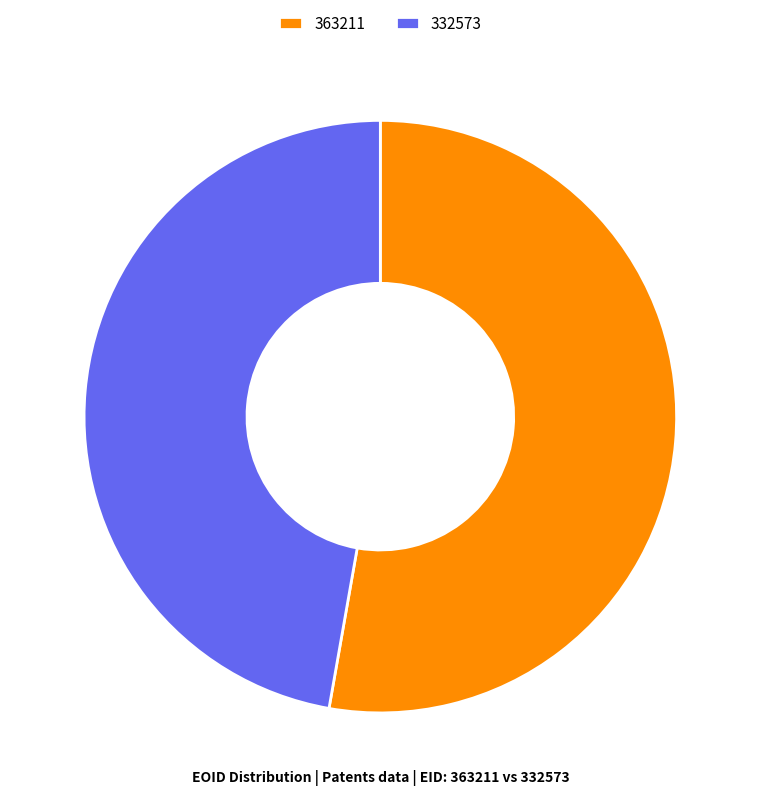

Does 363211 account for over 50% of the chart?

Yes